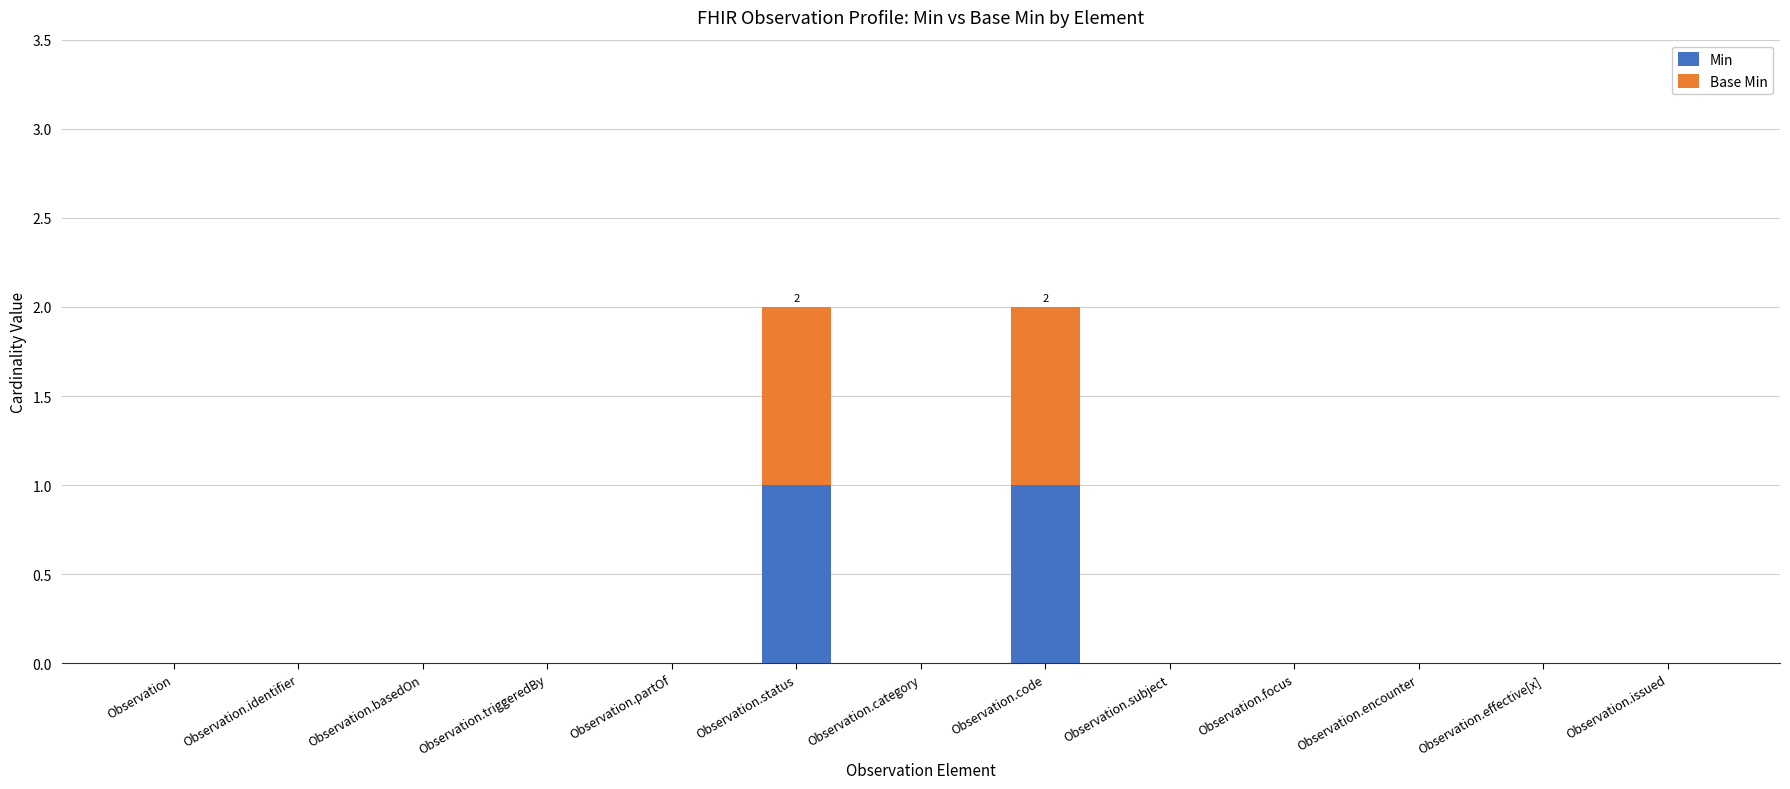

True or false: Min has a value of 0 at Observation.subject.

True